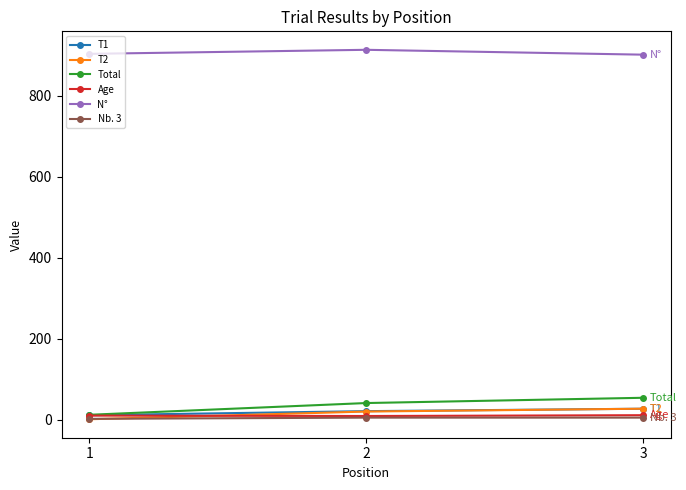

What is the value of the T2 point at the 2nd from the left?

20